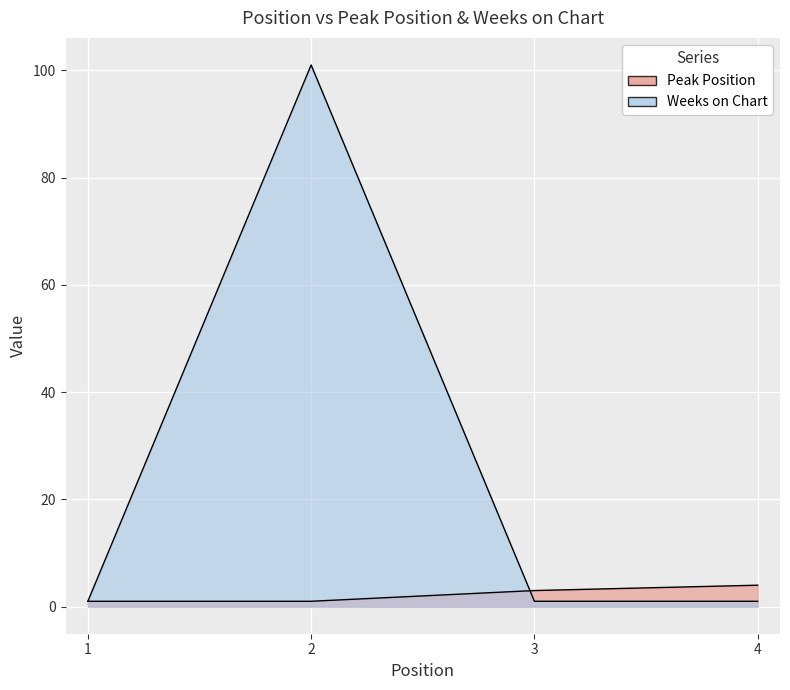

Count the Peak Position values in the range 1 to 4.

4